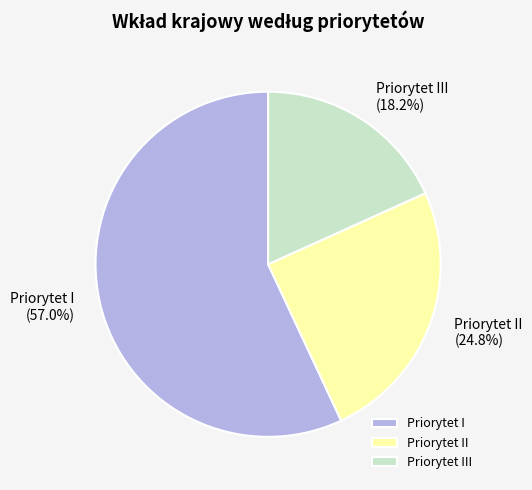

How many slices are in this pie chart?

3